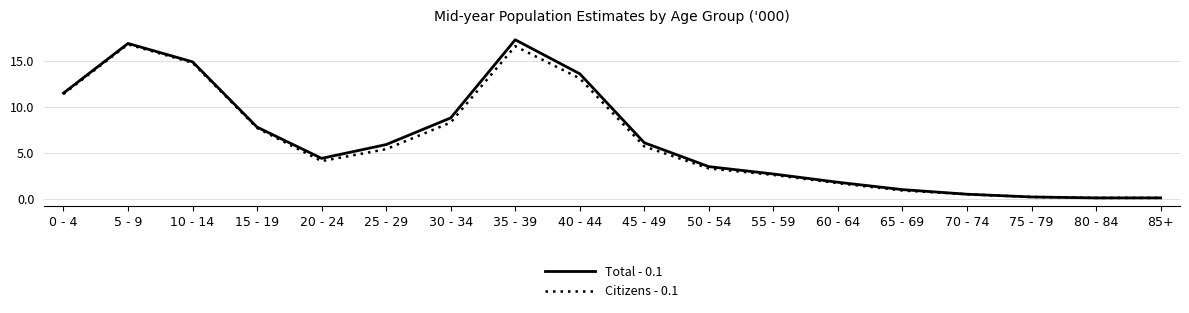

Count the number of categories in the chart.

18